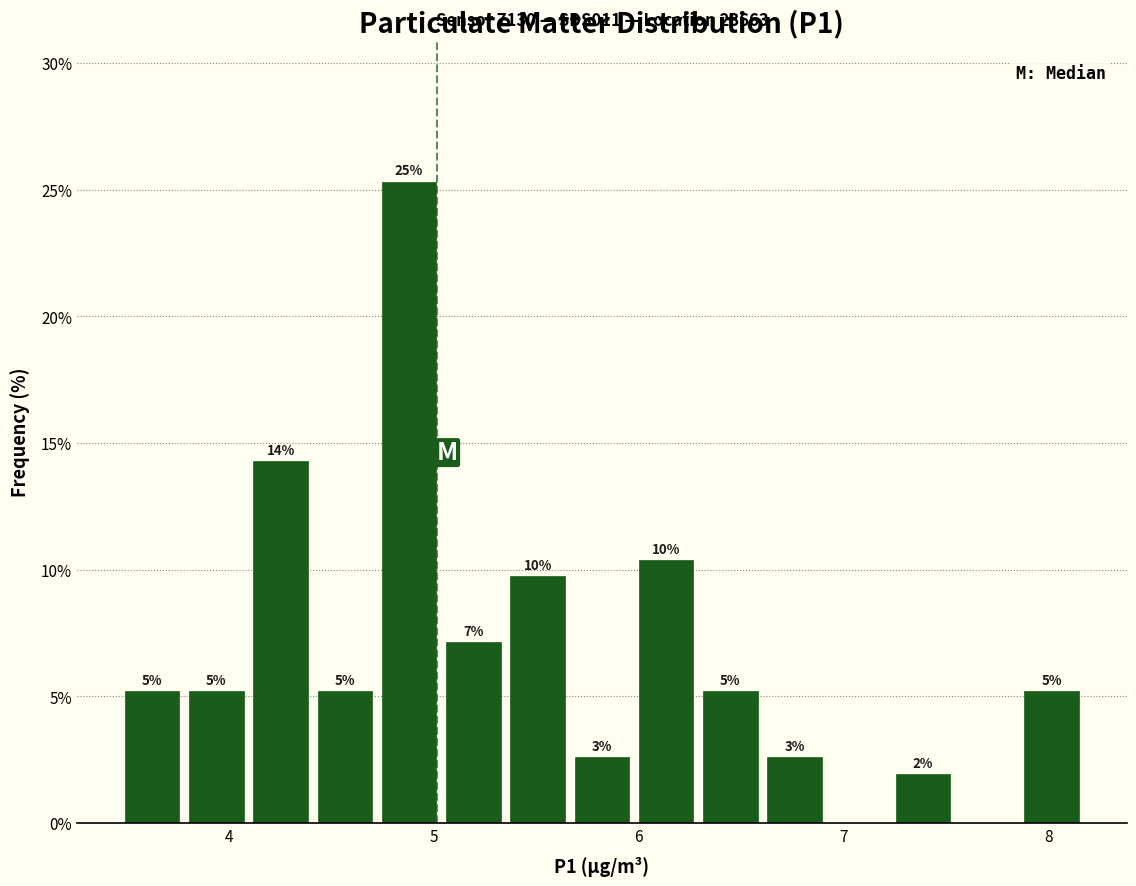

Read against the x-axis, roughly where is the centre of the tallest bar?

4.9